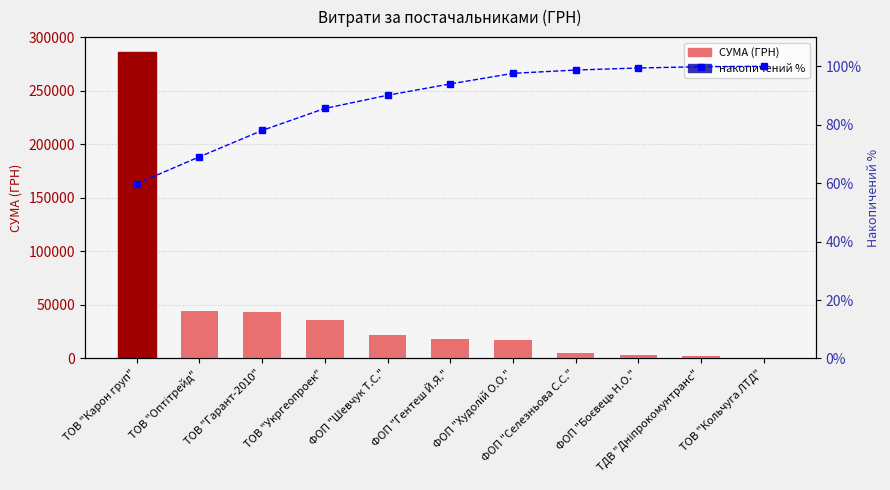

What is the difference between the maximum and minimum values in the СУМА (ГРН) series?

285404.9